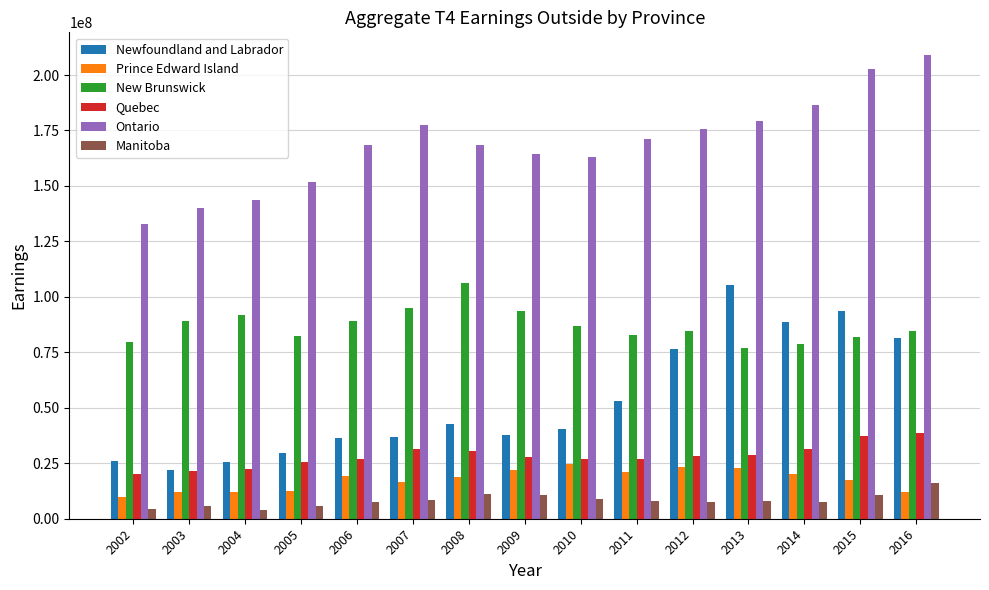

What is the difference between the maximum and second lowest values in the New Brunswick series?

27373700